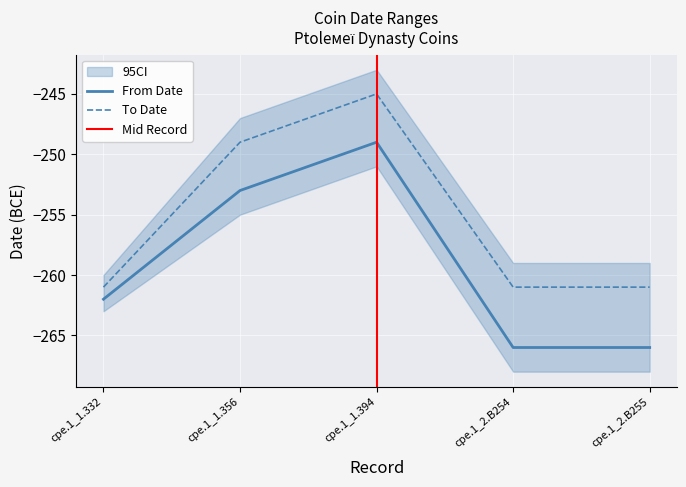

What is the minimum value shown in the chart?

-266